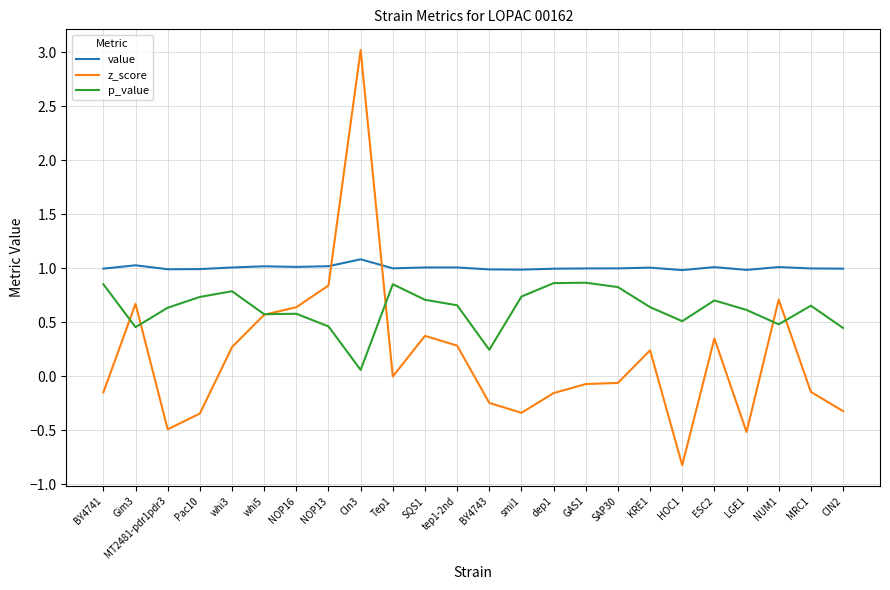

The z_score series shows 0.7 at Gim3. True or false?

True